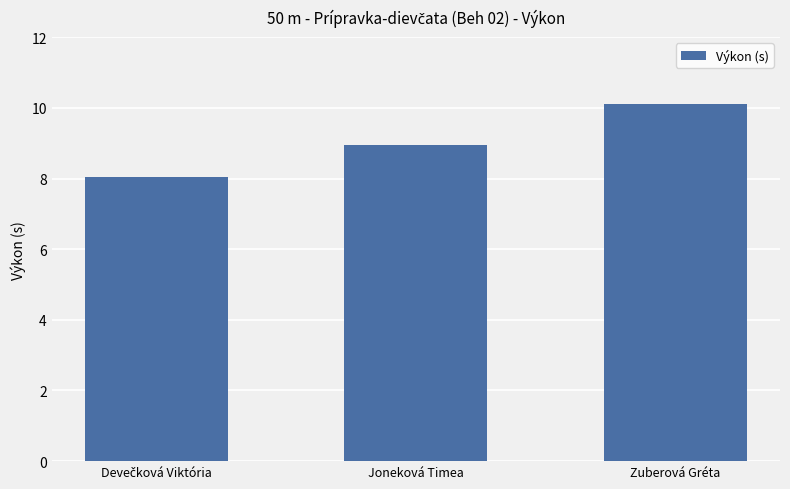

What is the approximate value at Zuberová Gréta?

10.1